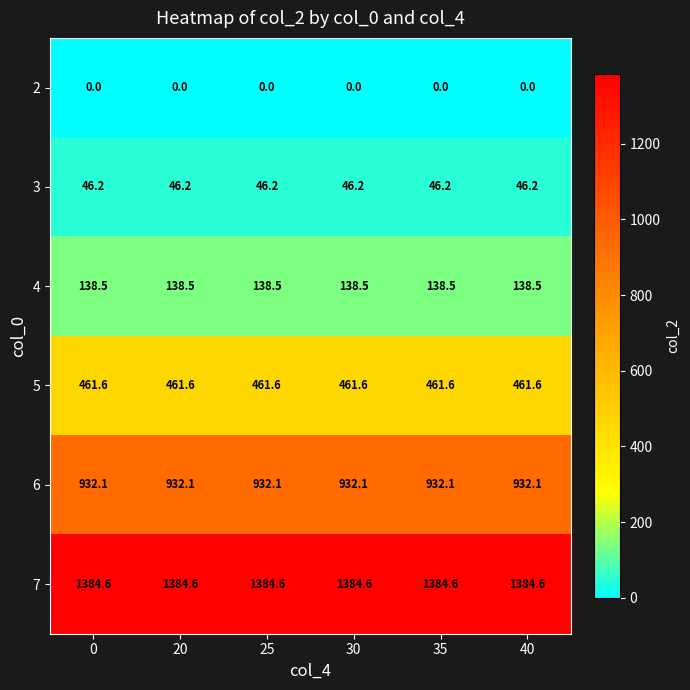

What is the difference between the highest and lowest values at 35?

1384.6